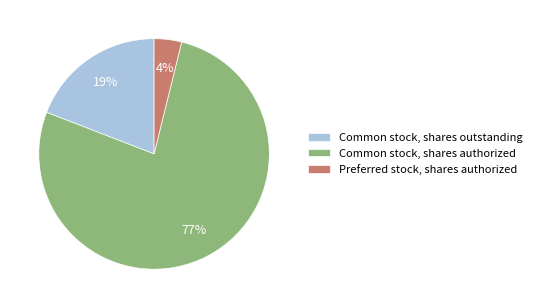

Is Common stock, shares authorized the majority of the pie?

Yes